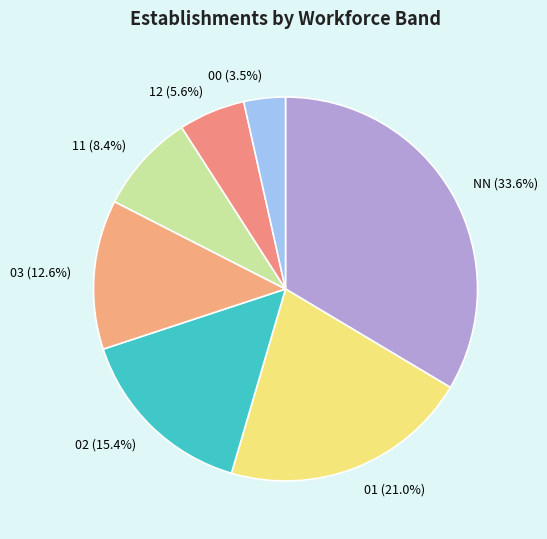

Which slice is the largest?

NN